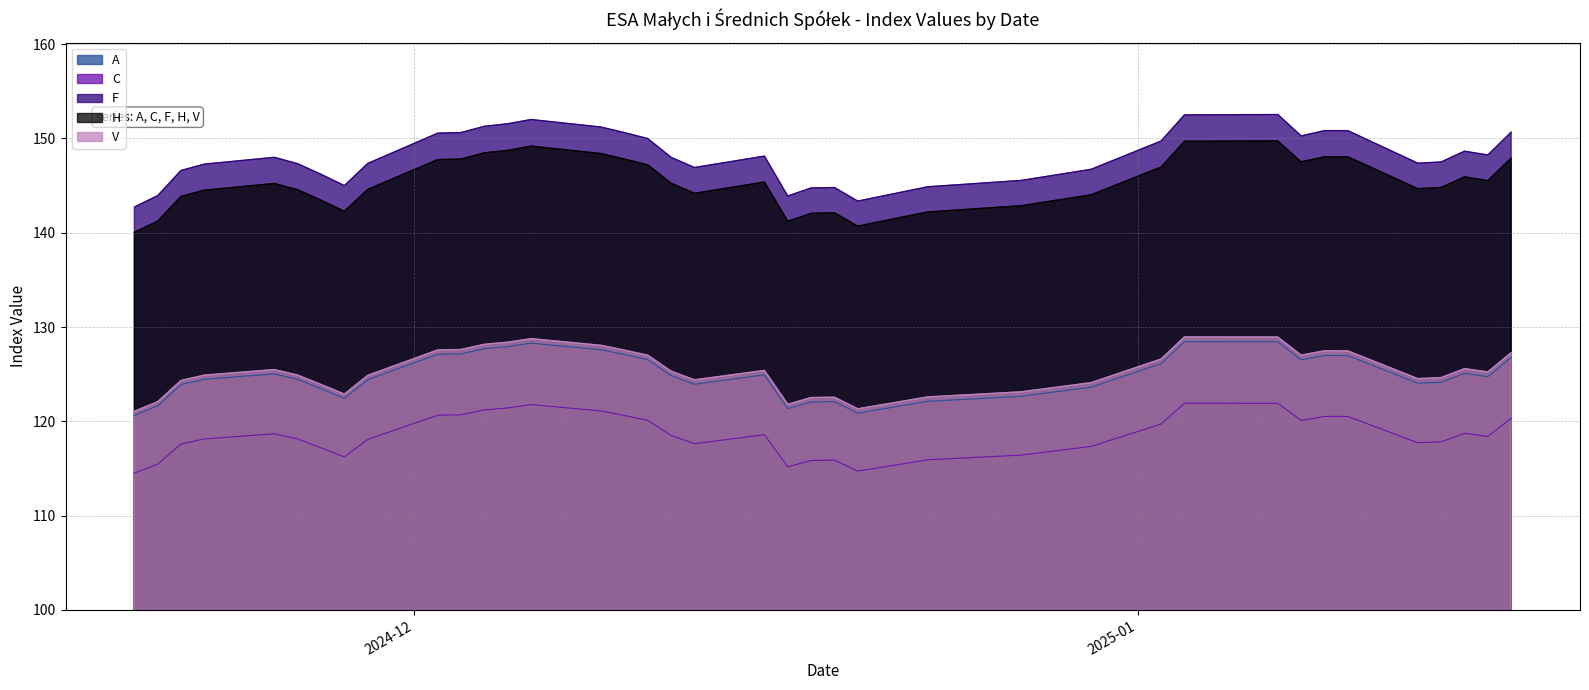

What is the highest value of the V series?

128.9